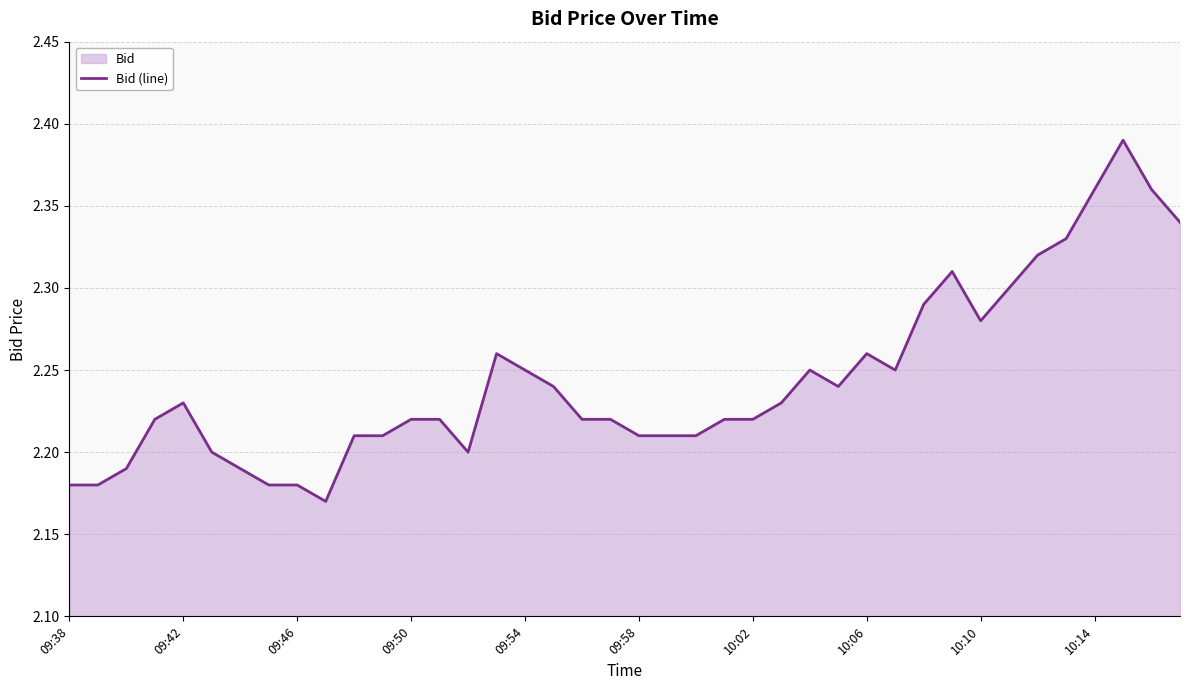

Does the chart display data point markers on the line(s)?

No